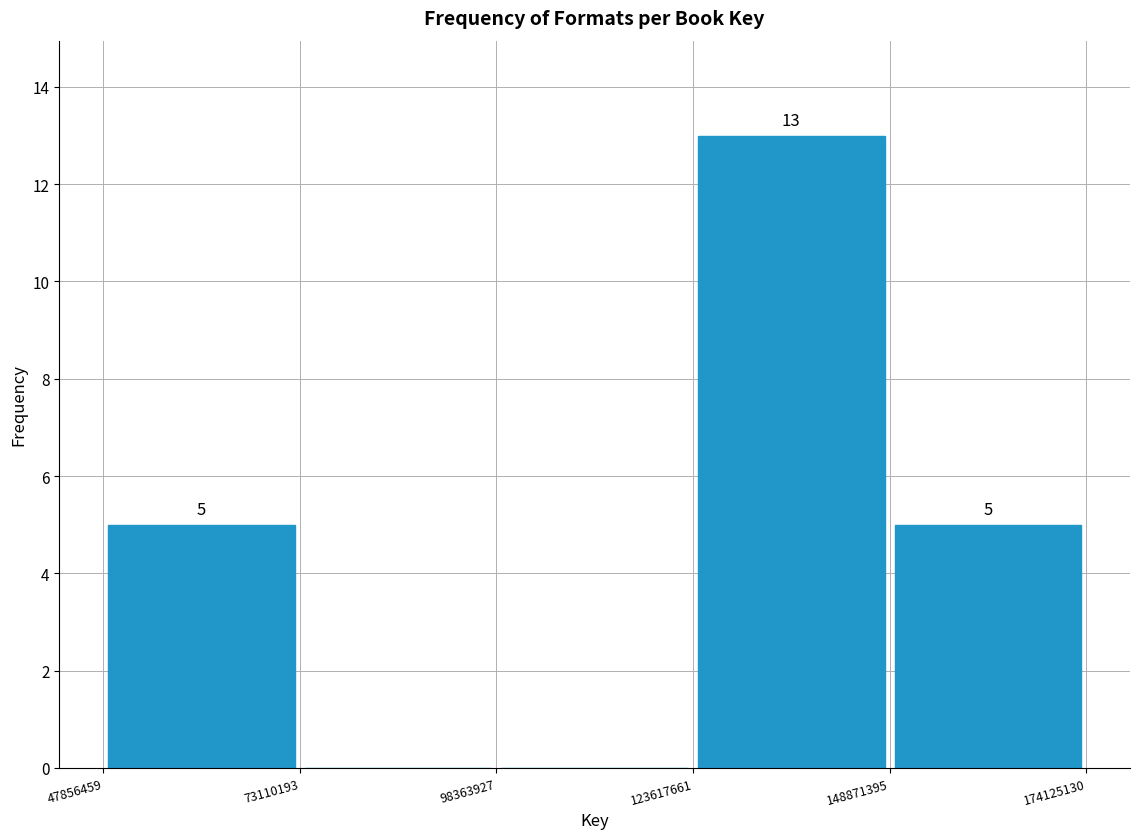

Over which range of the x-axis is the bar tallest?

123617661 to 148871395